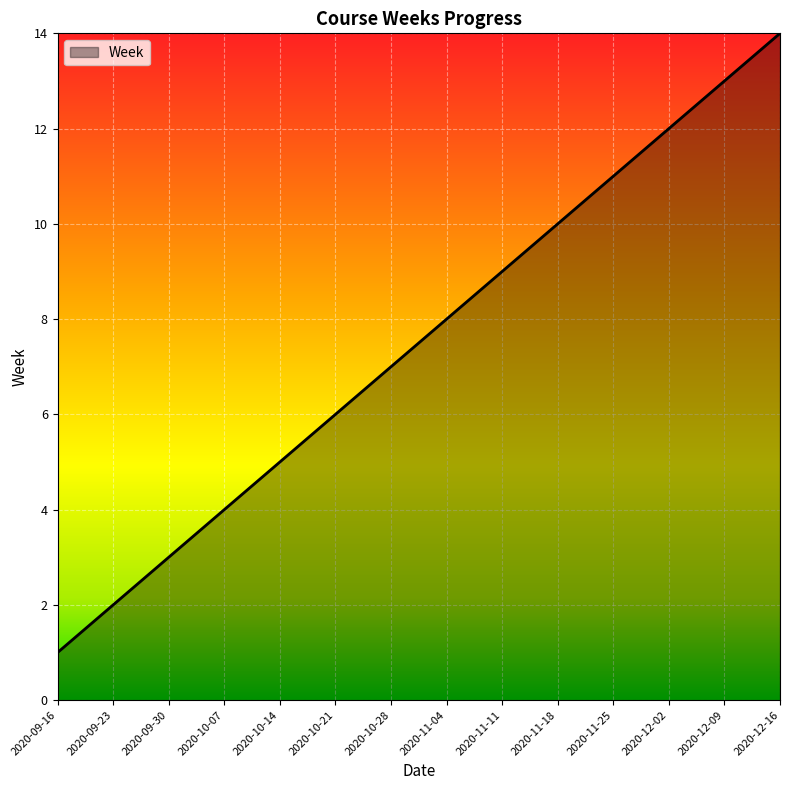

Does the chart have visible grid lines?

Yes